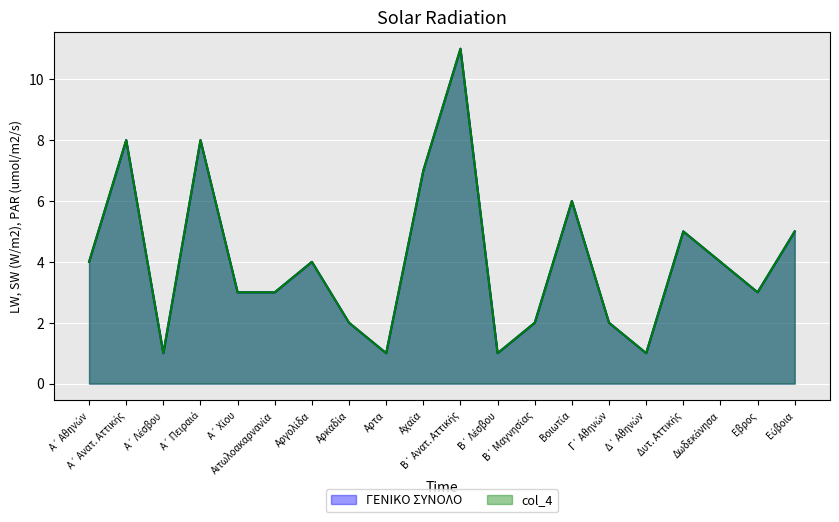

Is it true that ΓΕΝΙΚΟ ΣΥΝΟΛΟ equals 2 at Γ΄ Αθηνών?

True